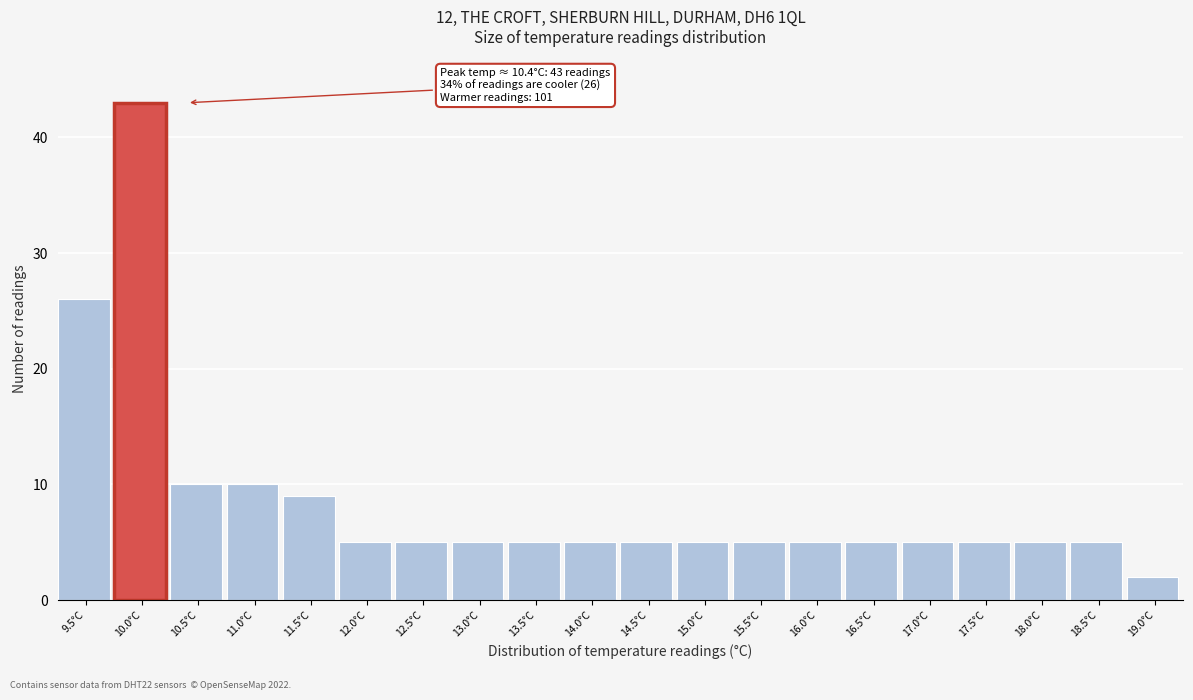

Reading left to right, what are all the values shown in this chart?

26	43	10	10	9	5	5	5	5	5	5	5	5	5	5	5	5	5	5	2